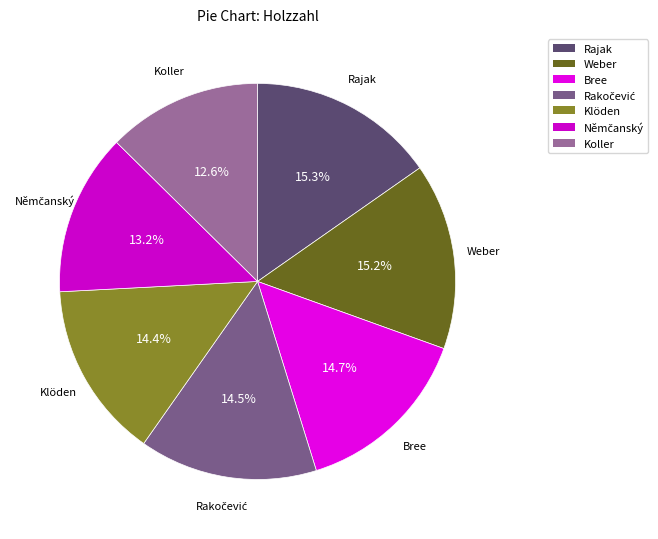

What is the smallest slice in the pie chart?

Koller